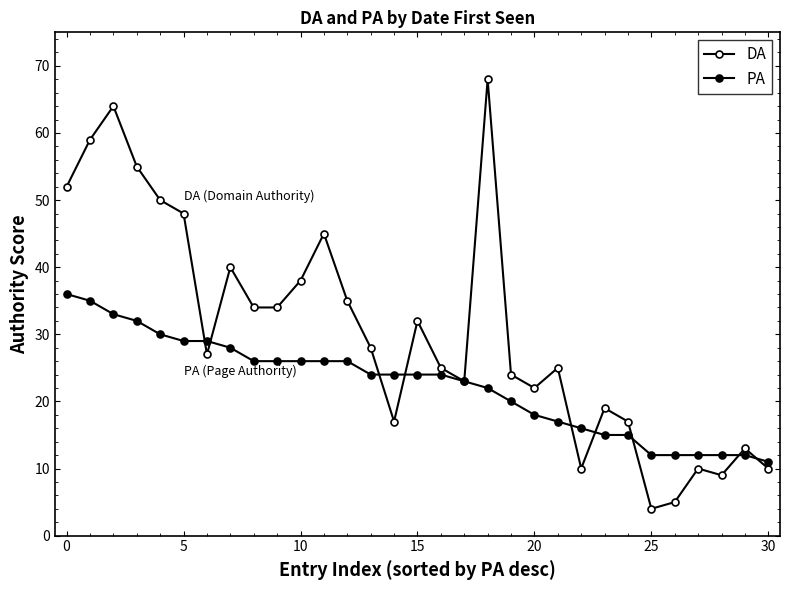

At which label does DA reach its minimum?

25